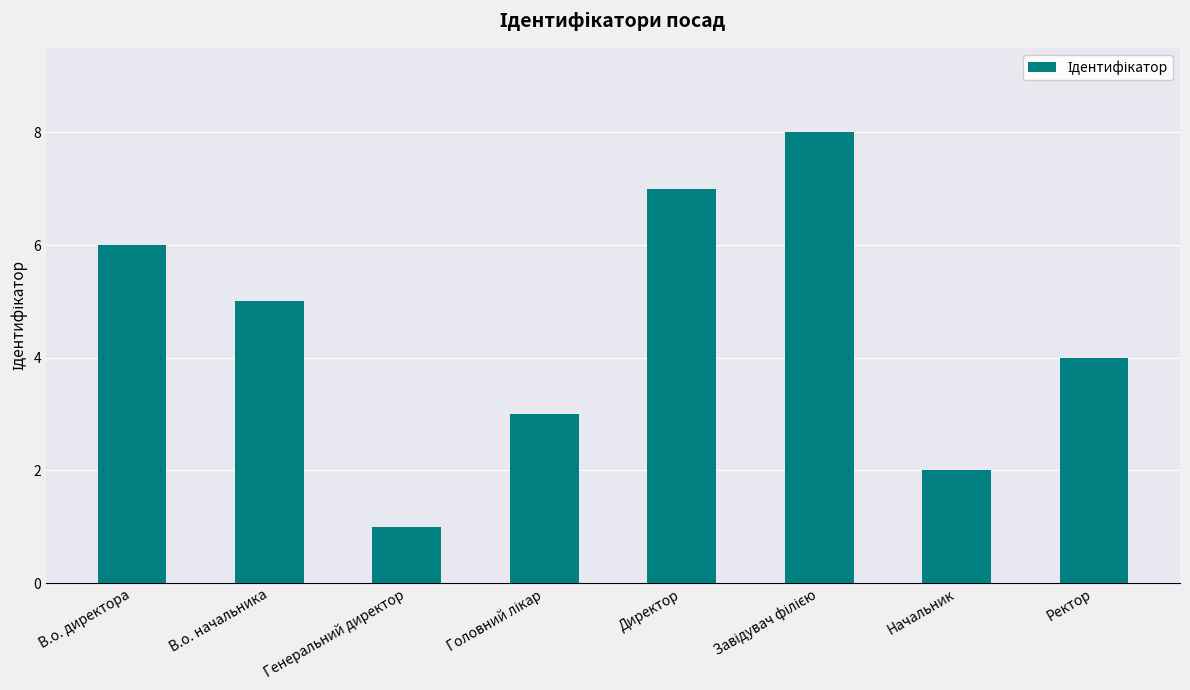

How many values are between 3 and 7?

5